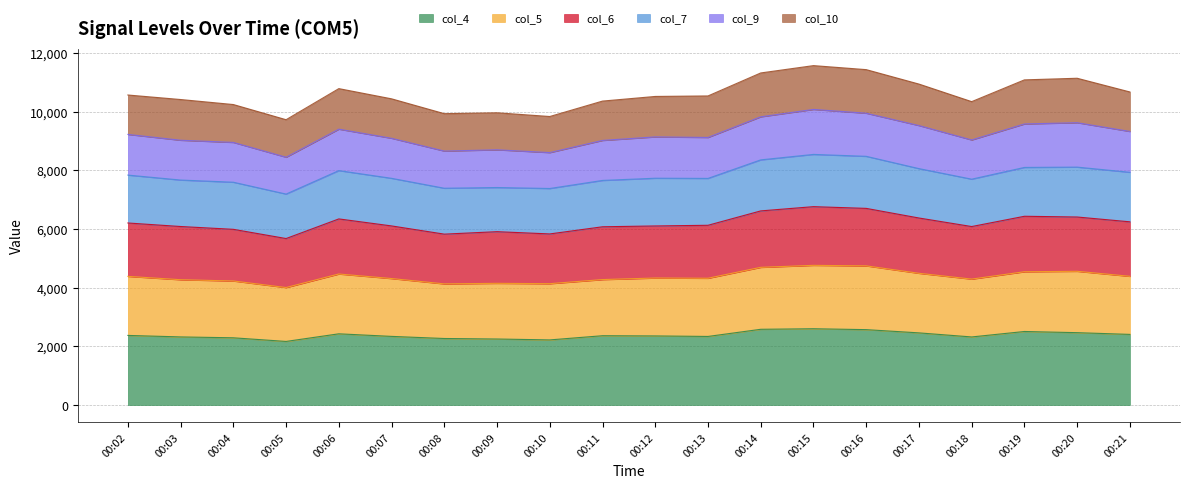

What is the total value across all series at 00:17?

10943